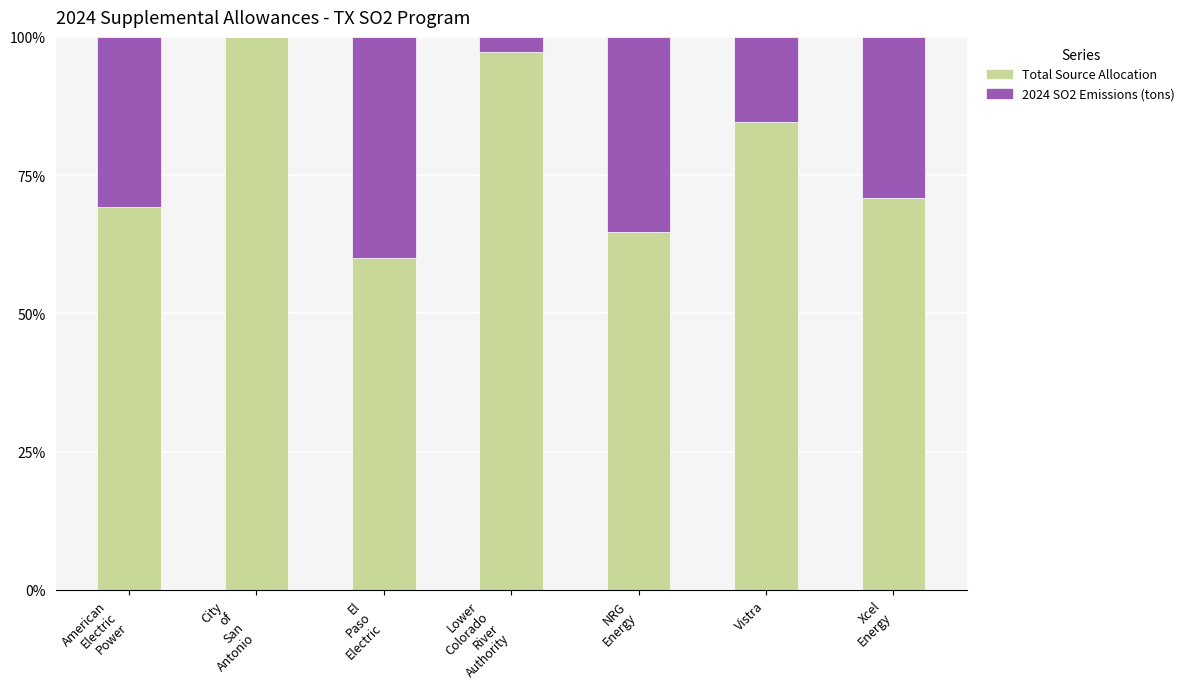

How many series are shown in this chart?

2